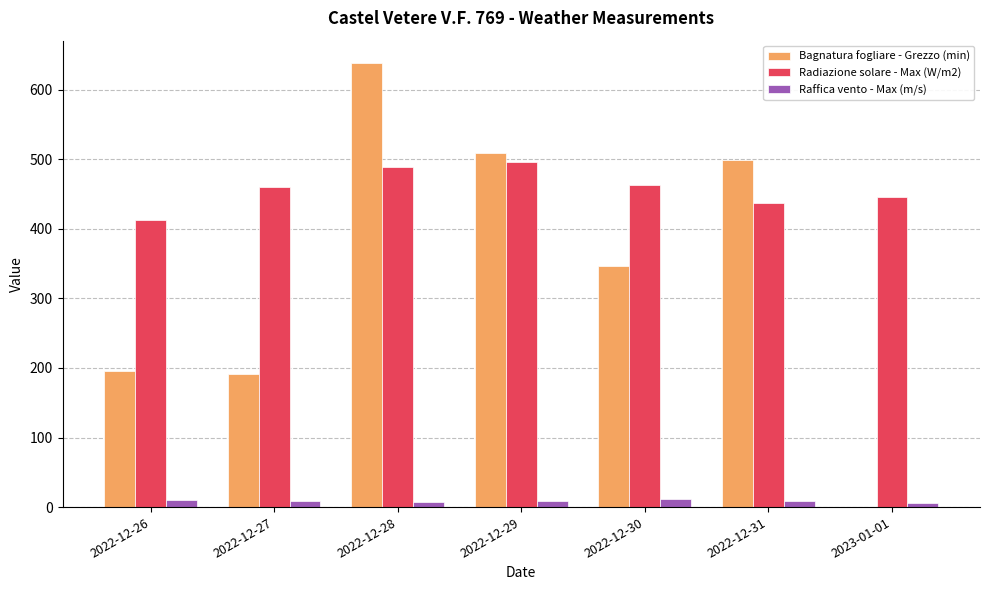

Which series has the largest total across all categories?

Radiazione solare - Max (W/m2)